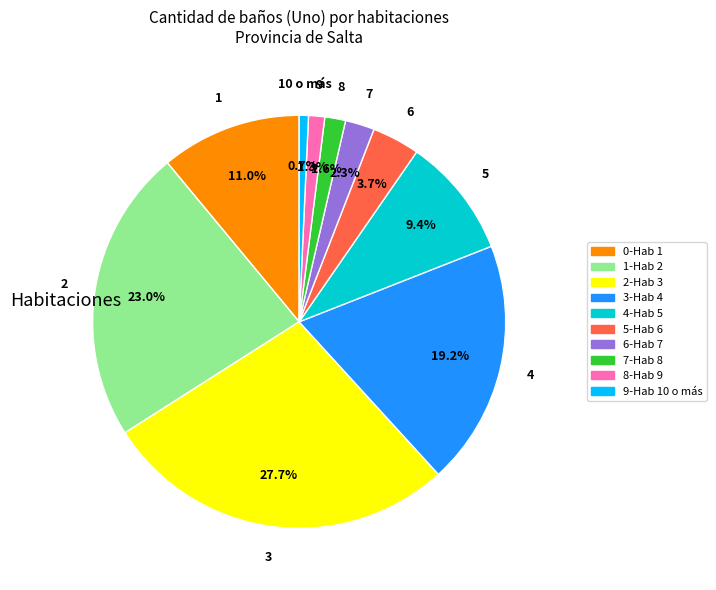

Is the sum of 0-Hab 1 and 8-Hab 9 greater than half?

No